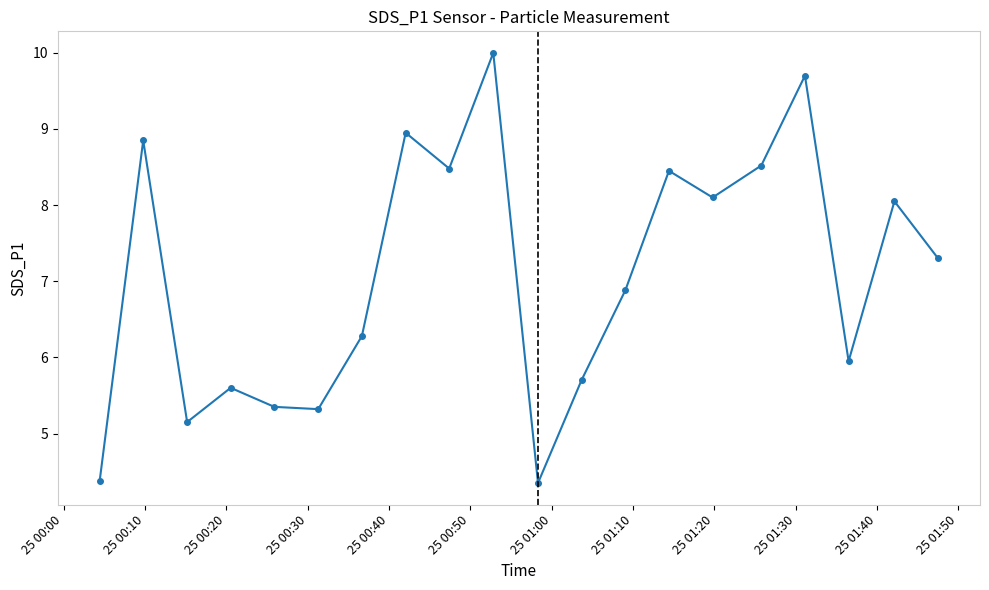

True or false: there are more than 2 points higher than both neighbors.

True